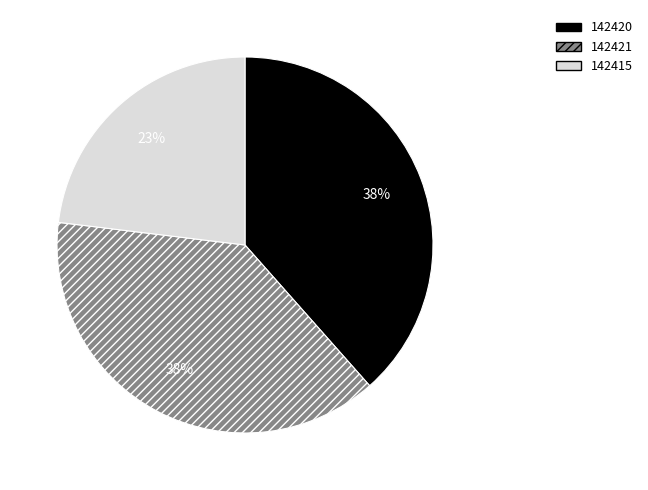

Does any single category account for the majority?

No